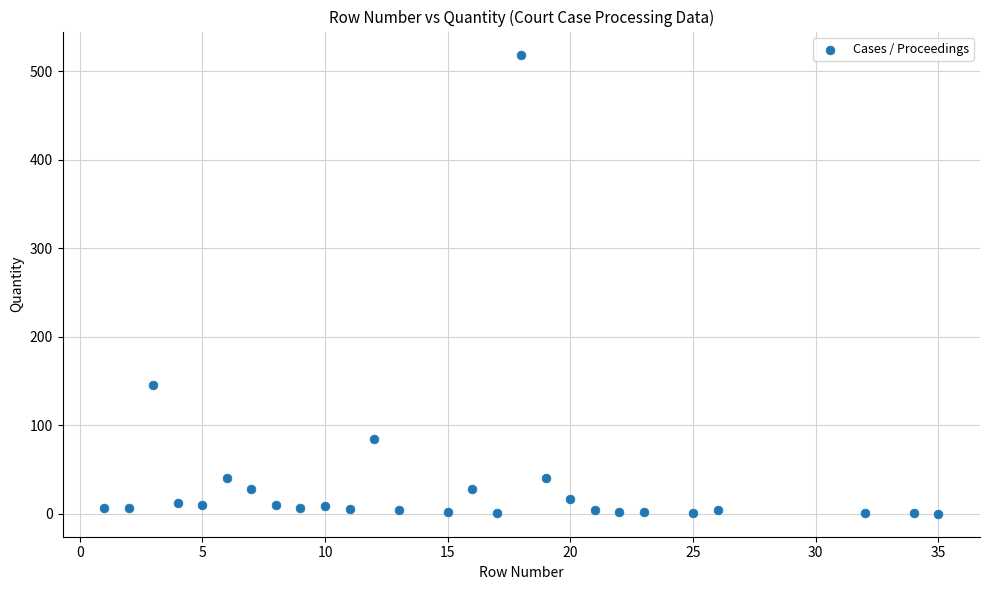

What is the range of X values (max minus min)?

34